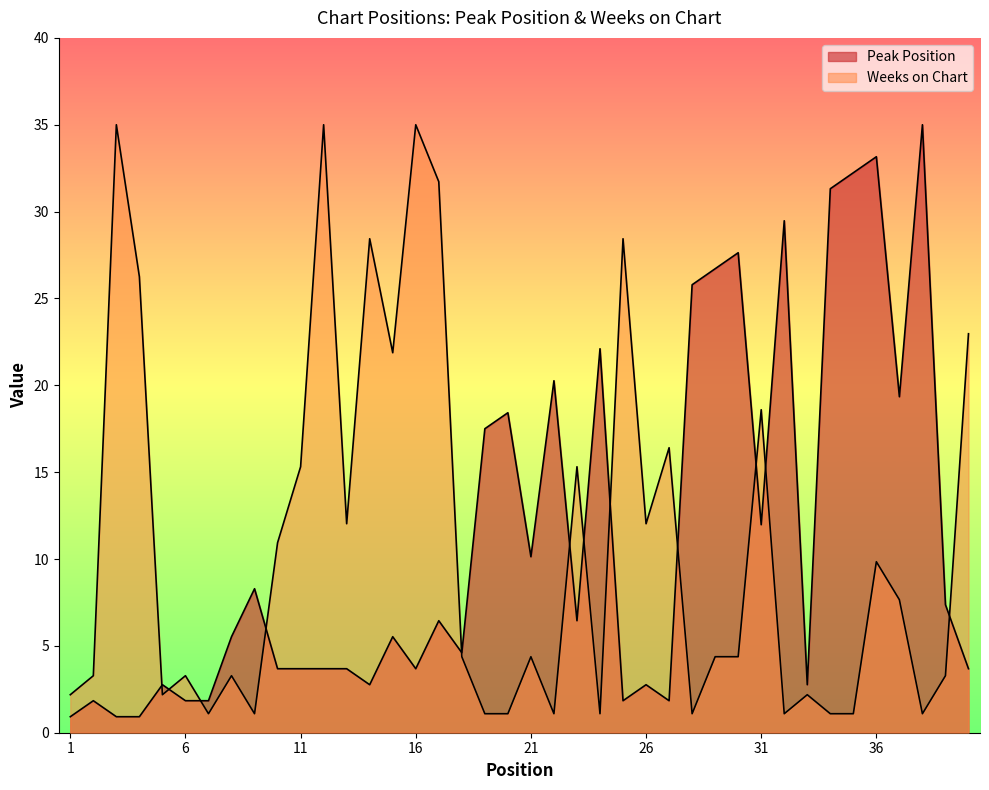

Between 19 and 29, which series saw the biggest shift?

Peak Position